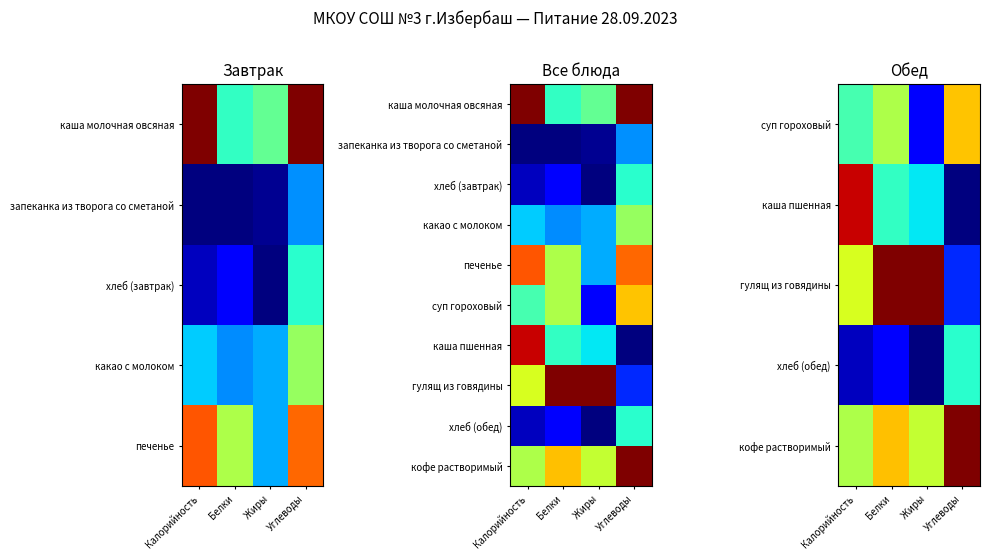

What is the greatest value displayed?

1.0